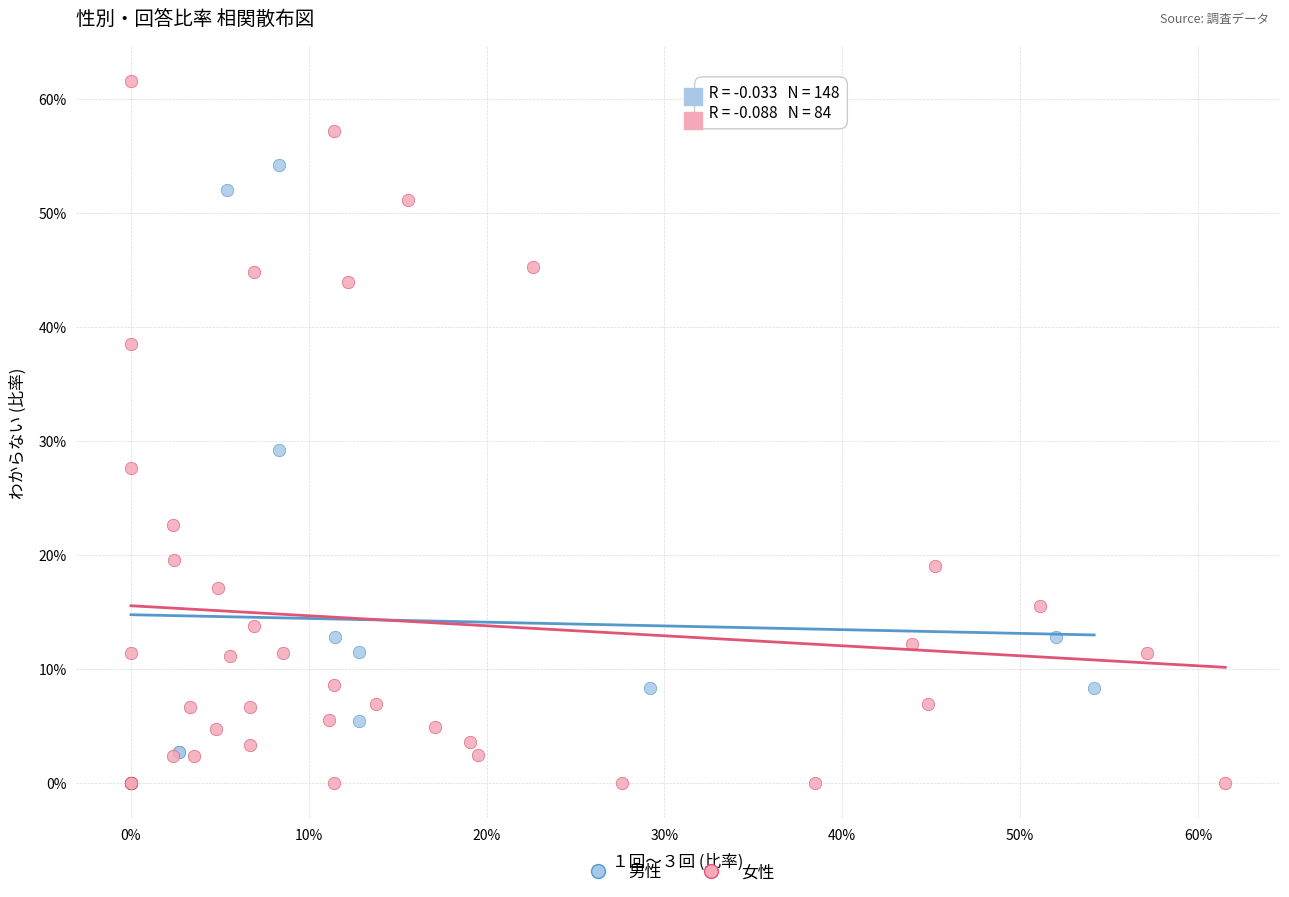

What are all the series names shown in the legend?

男性, 女性